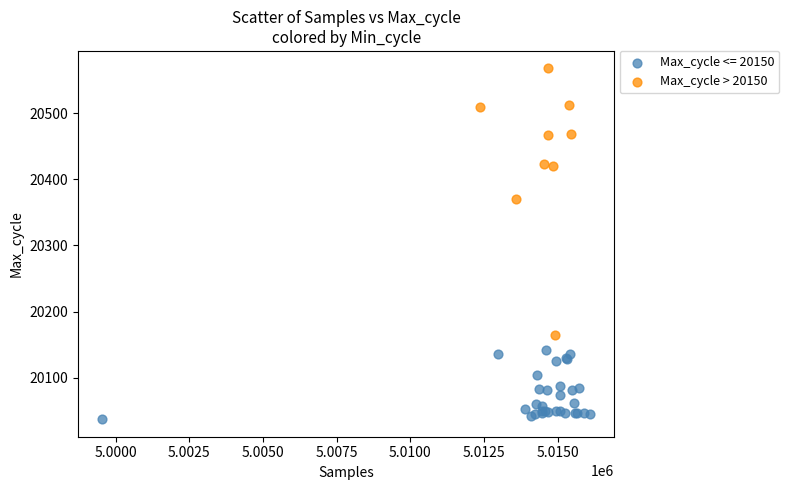

Which series reaches the minimum Y coordinate?

Max_cycle <= 20150